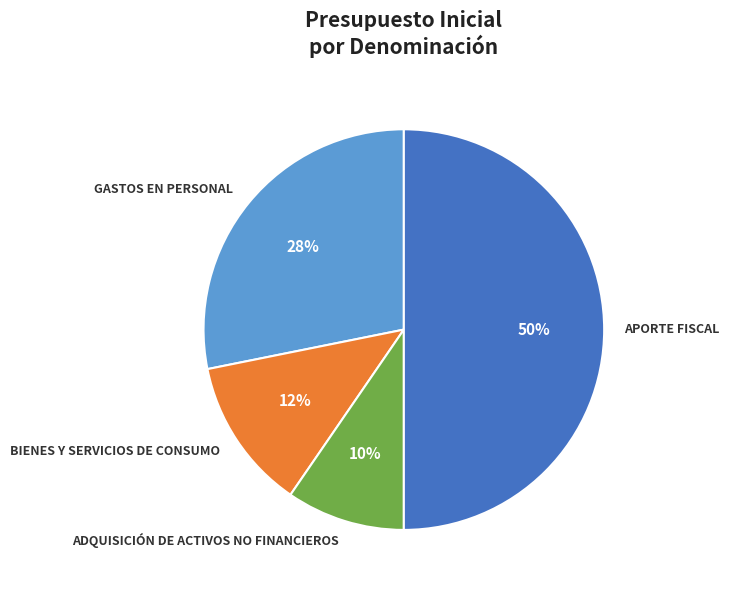

How many segments does this pie chart have?

4